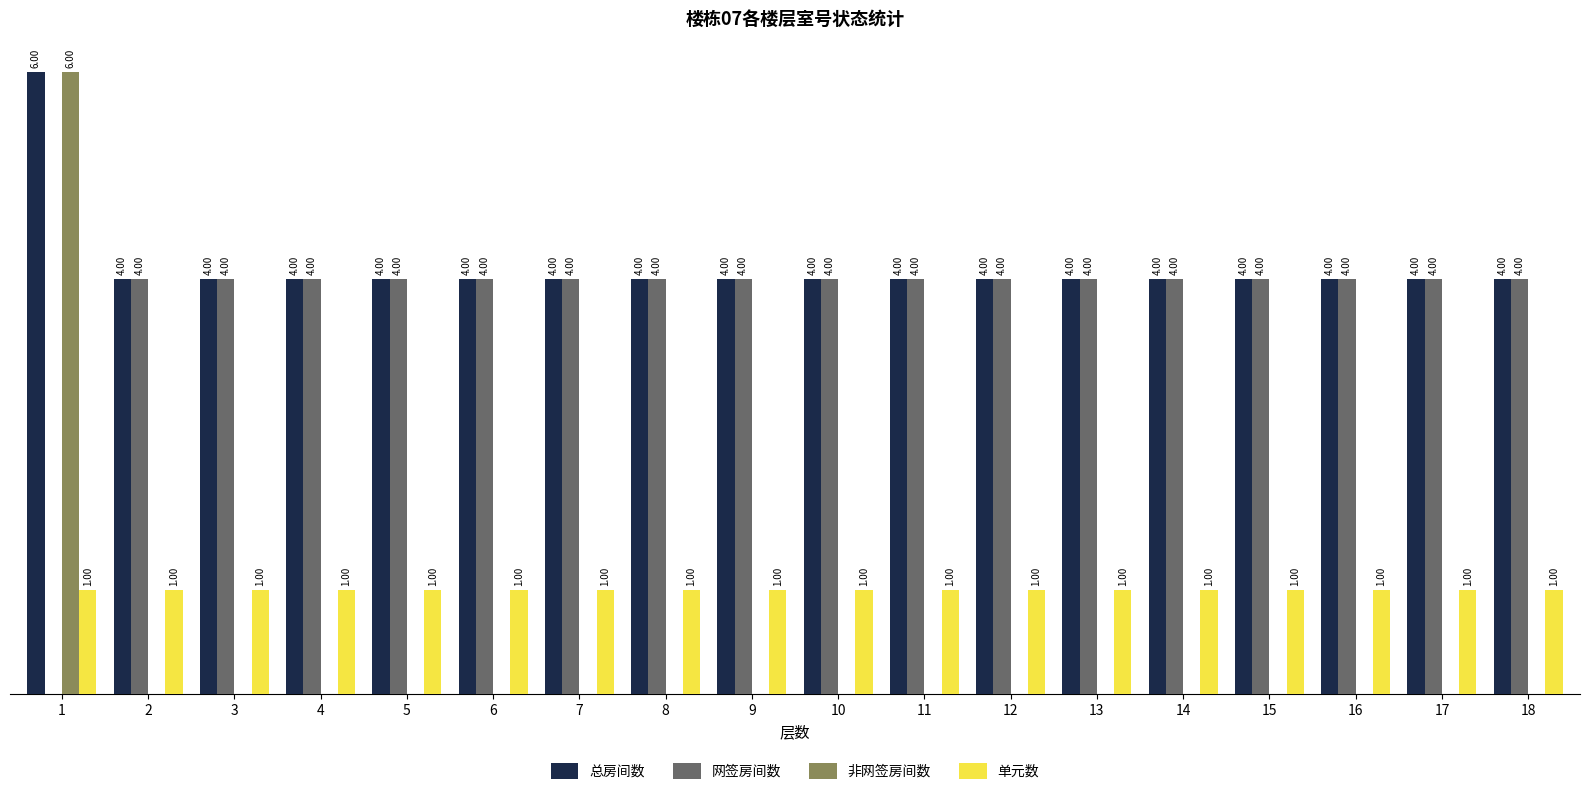

Which series has the largest total across all categories?

总房间数